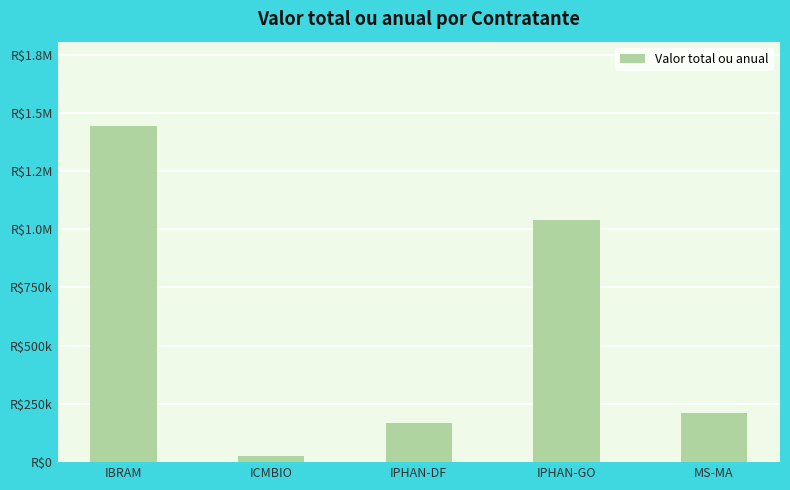

What is the label of the 2nd bar from the right?

IPHAN-GO